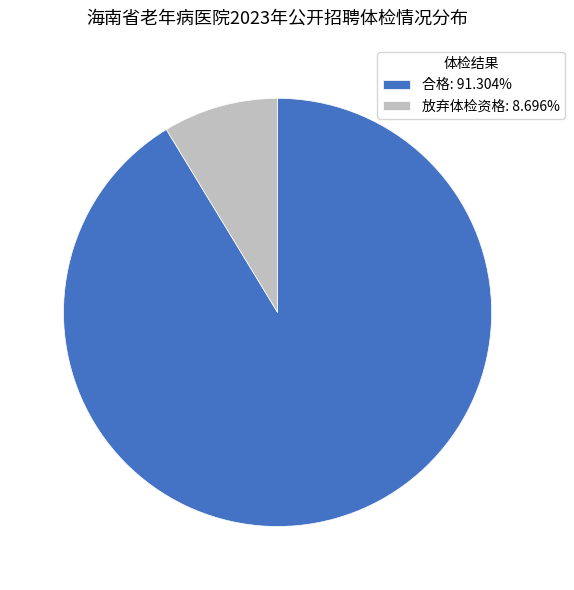

Approximately how many times larger is the value at 放弃体检资格 compared to 合格?

0.1